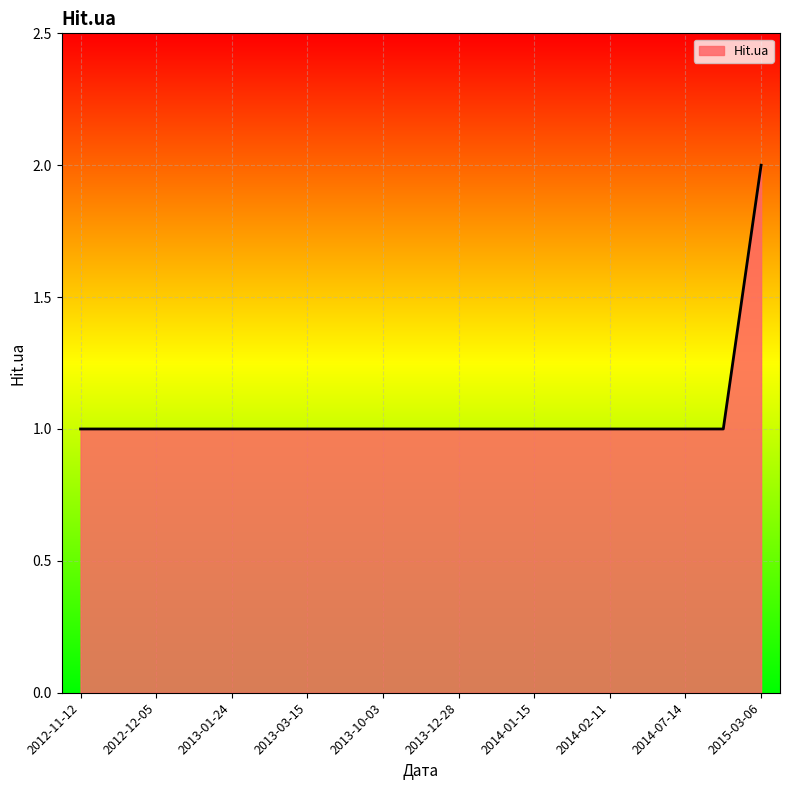

Does the chart have visible grid lines?

Yes